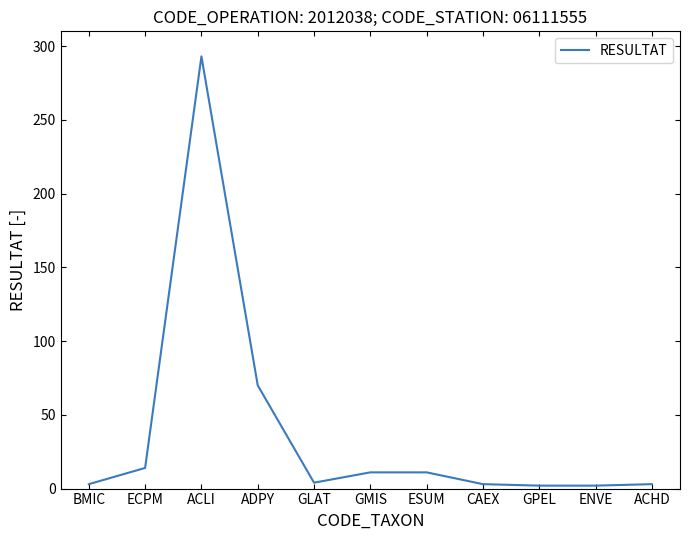

Between ADPY and ESUM, which is larger?

ADPY